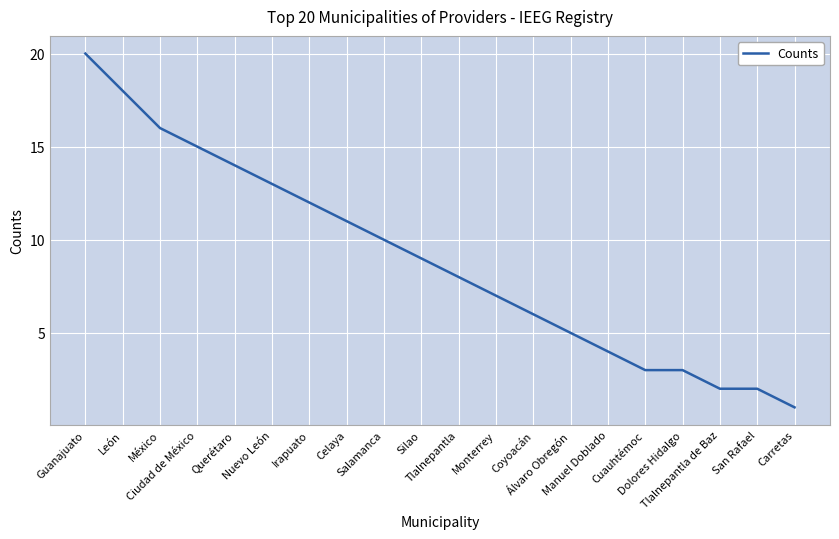

What is the difference between the maximum and minimum values?

19